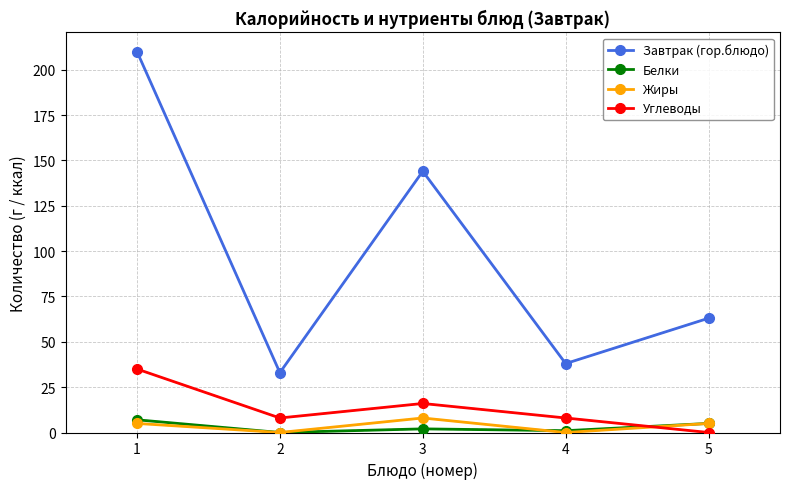

Which series has the largest total across all categories?

Завтрак (гор.блюдо)